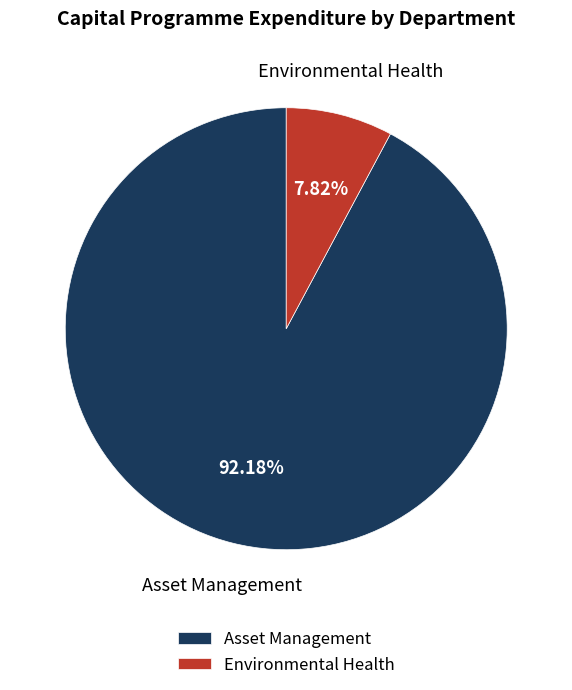

Rank the categories by value from lowest to highest.

Environmental Health, Asset Management